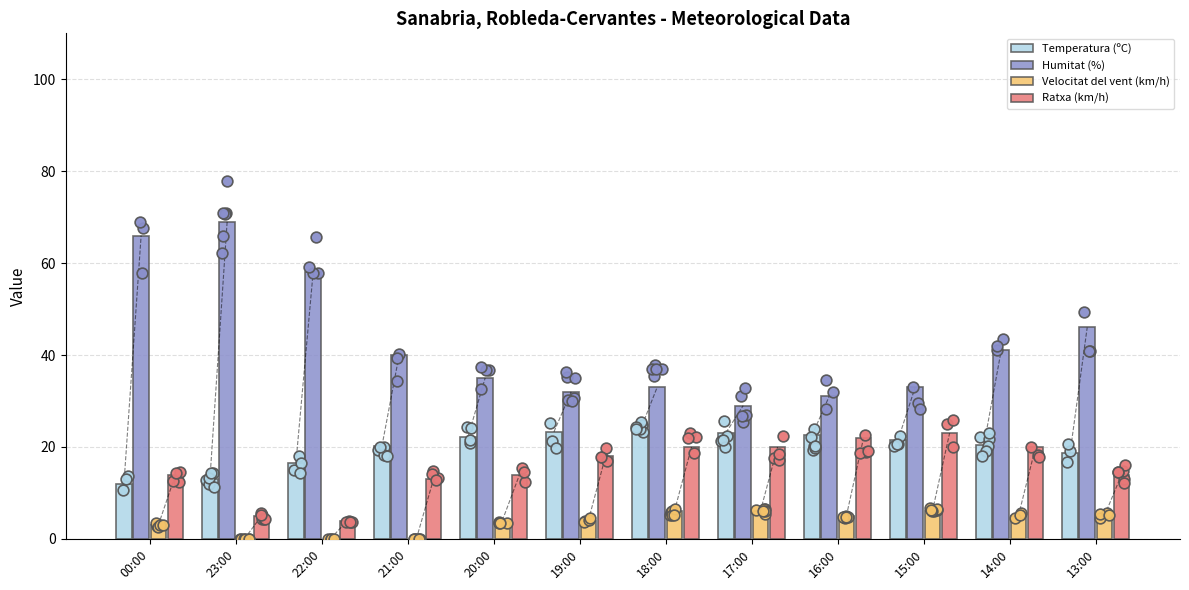

Which series reaches the minimum Y coordinate?

Velocitat del vent (km/h)